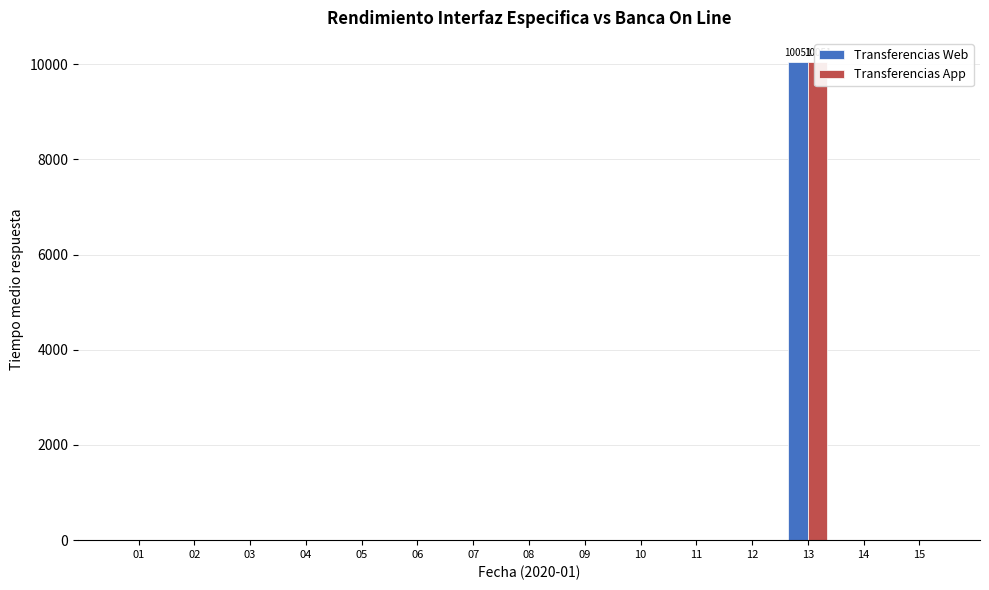

What is the average value of the Transferencias App series?

670.9